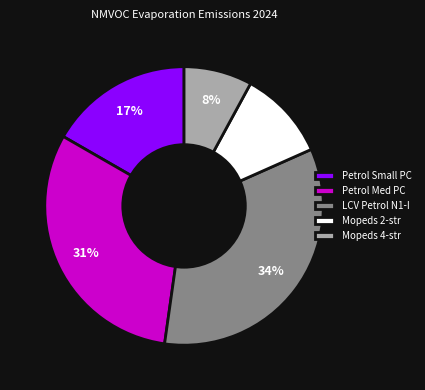

How many slices are in this pie chart?

5